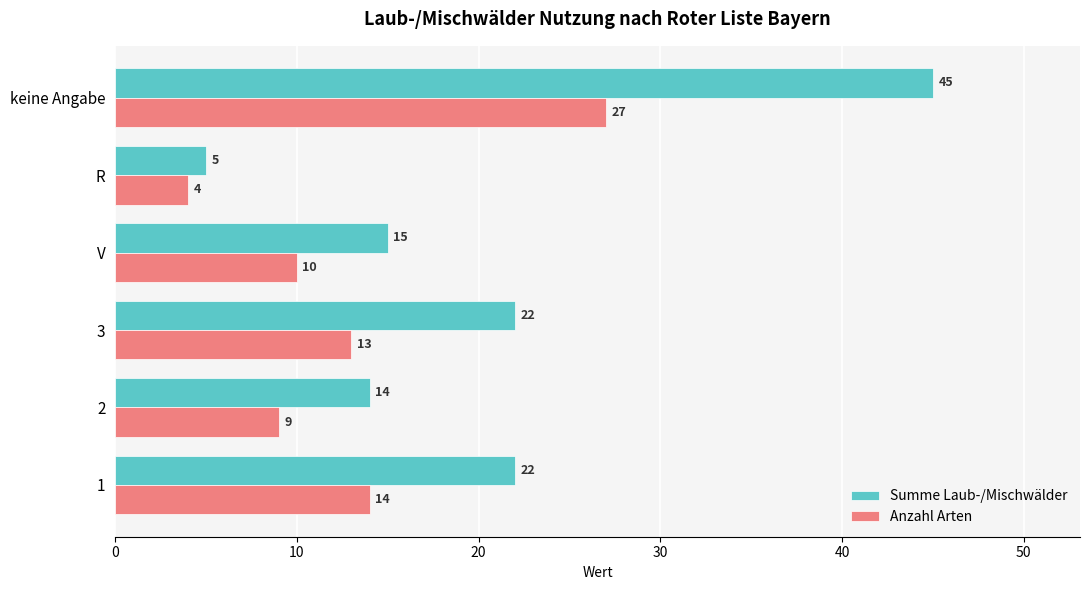

Which category has the highest value in the Anzahl Arten series?

keine Angabe